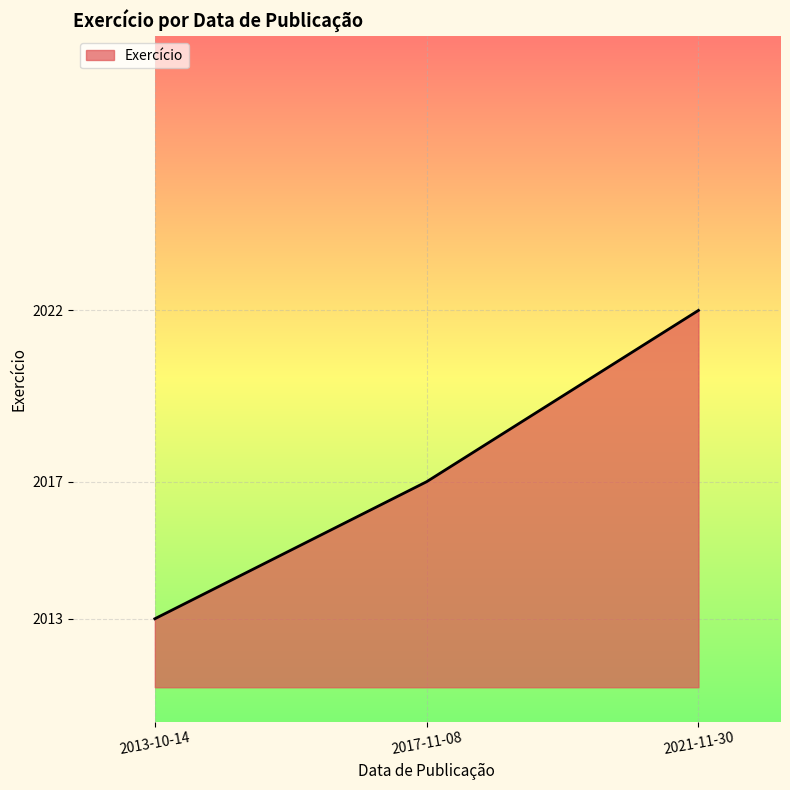

Between 2021-11-30 and 2017-11-08, which is larger?

2021-11-30